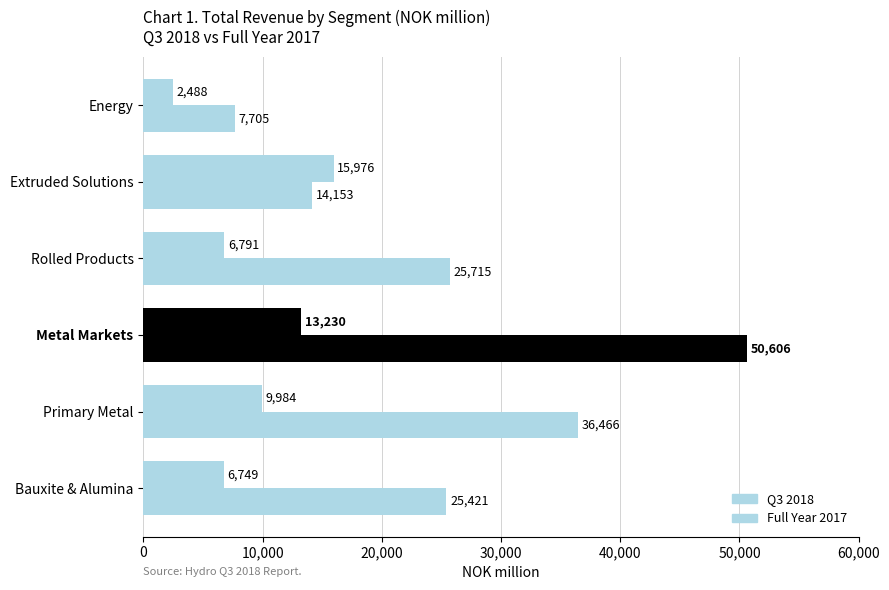

What position from the right is Bauxite & Alumina?

6